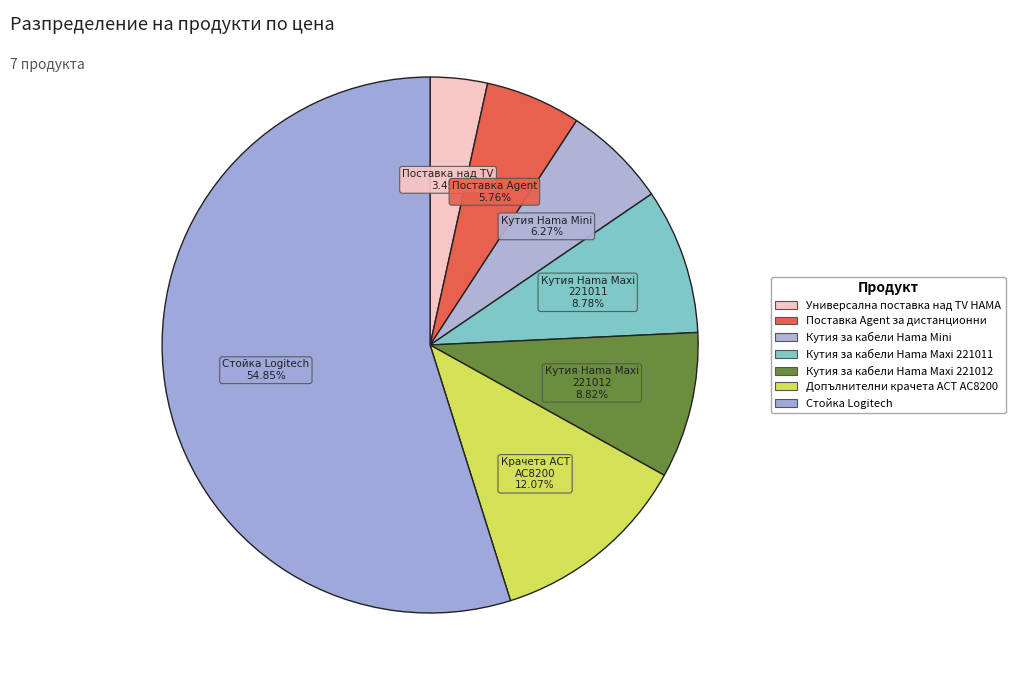

How many segments does this pie chart have?

7